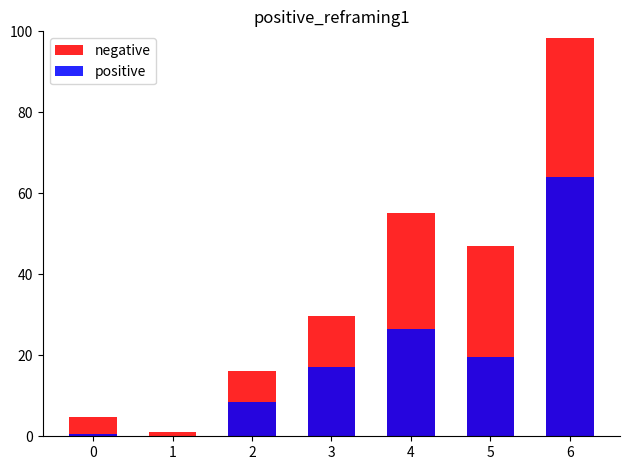

Which series has the widest spread of values?

negative